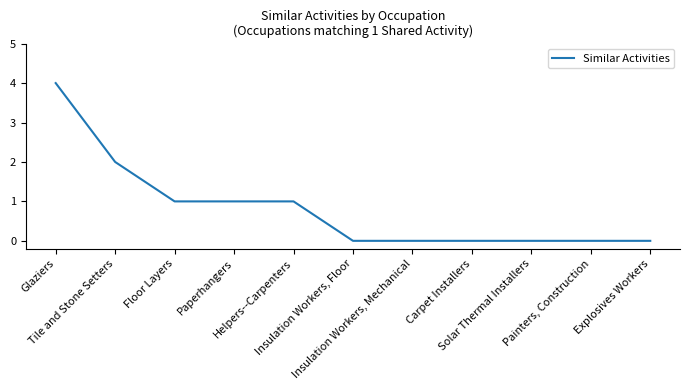

What is the difference between the maximum and minimum values?

4